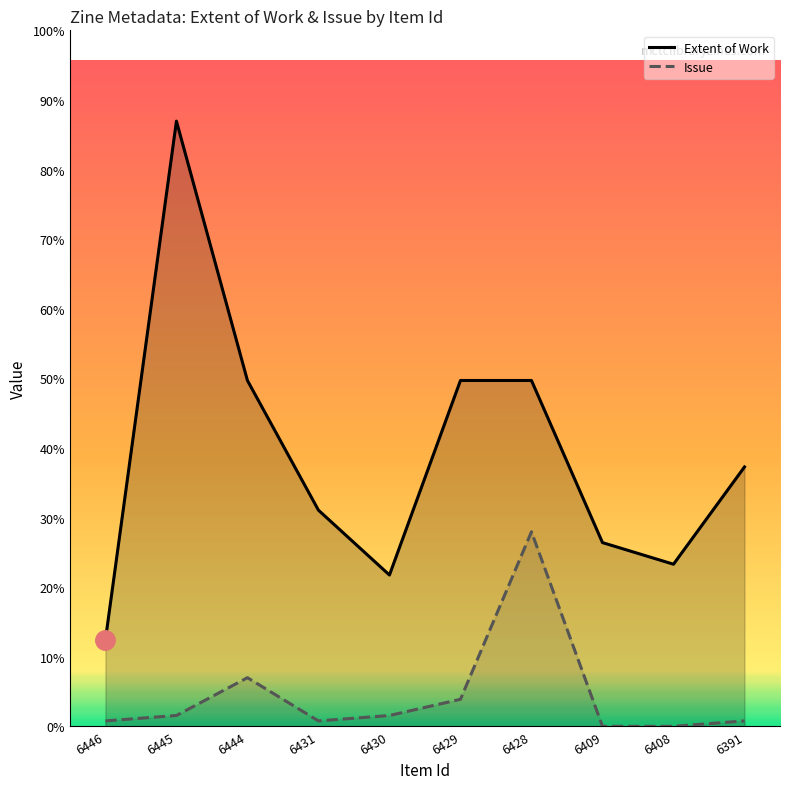

How many interior local peaks does the Extent of Work series have?

1